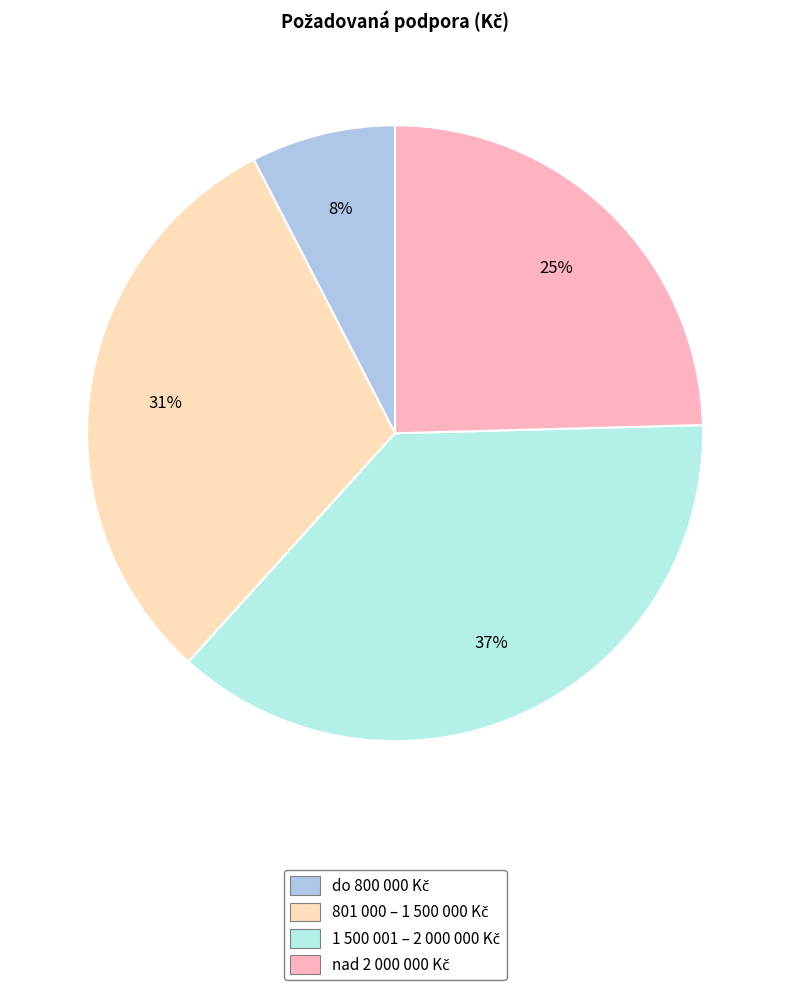

To the nearest percent, what is the average slice percentage?

25%